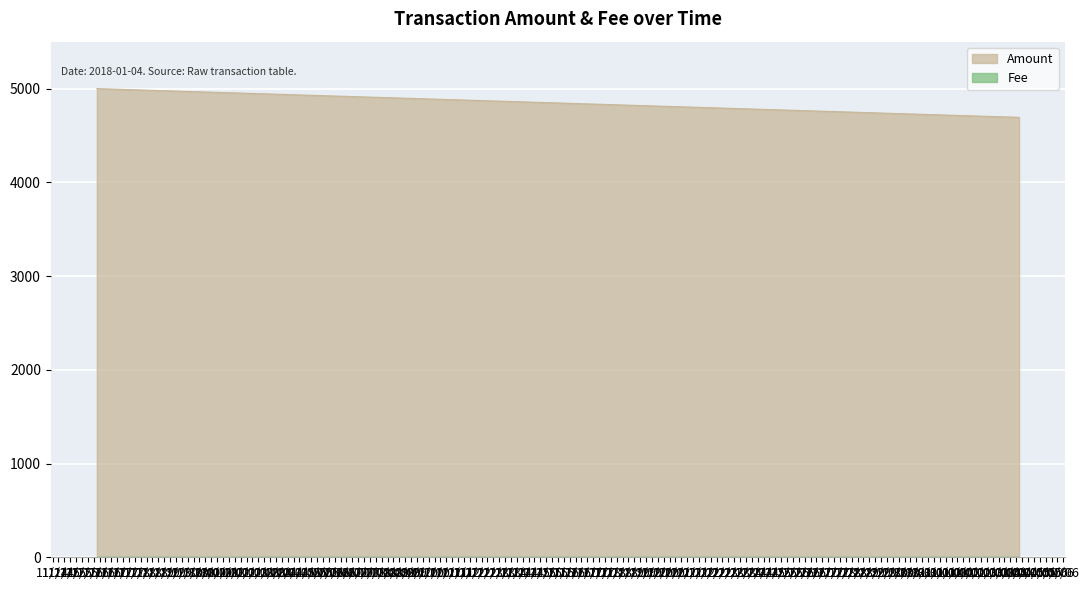

The chart shows a value of 7435 at 2017-11-26 13:10:18. True or false?

False